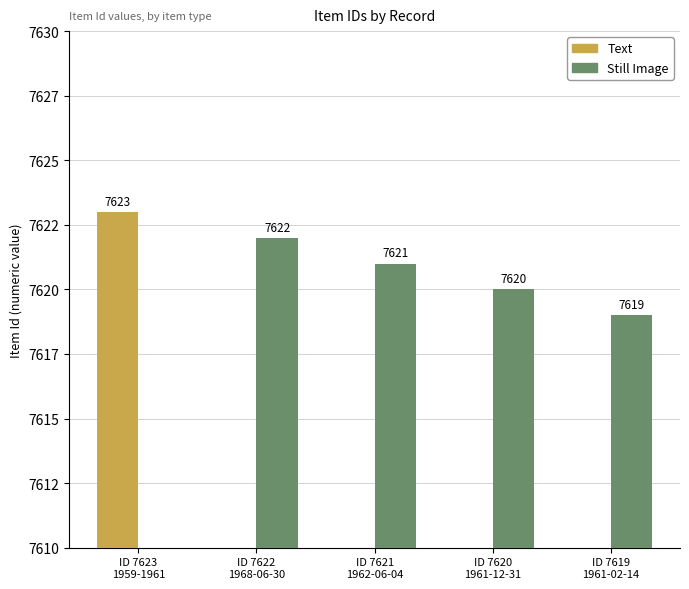

Count the number of data series in this chart.

2